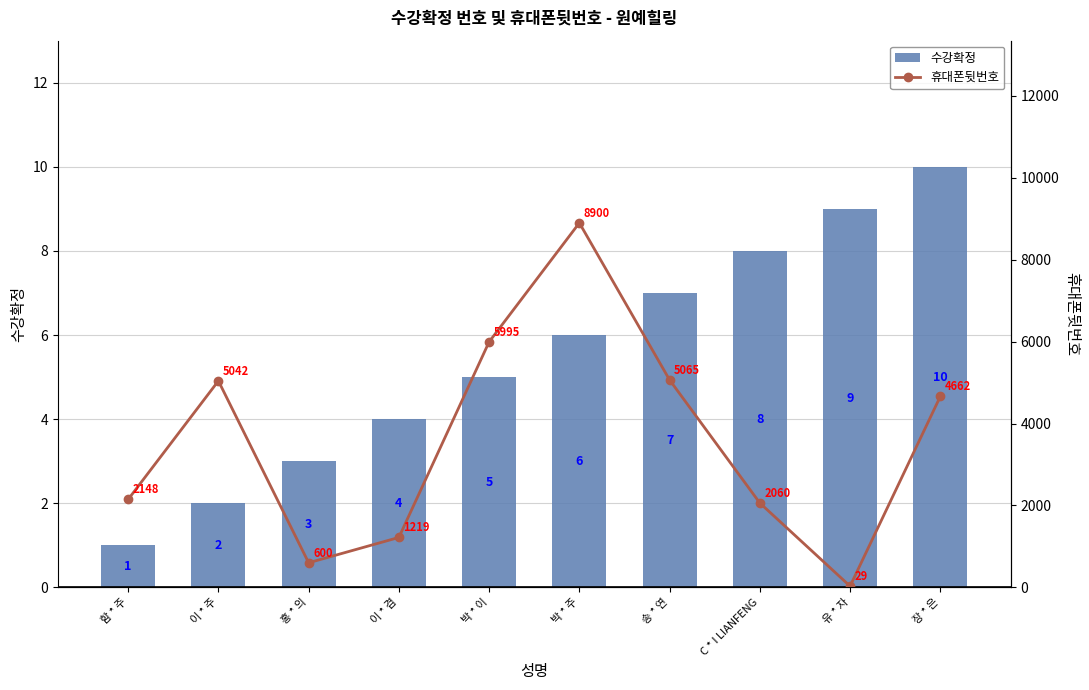

The value of 휴대폰뒷번호 at 박 * 주 is 8900. True or false?

True